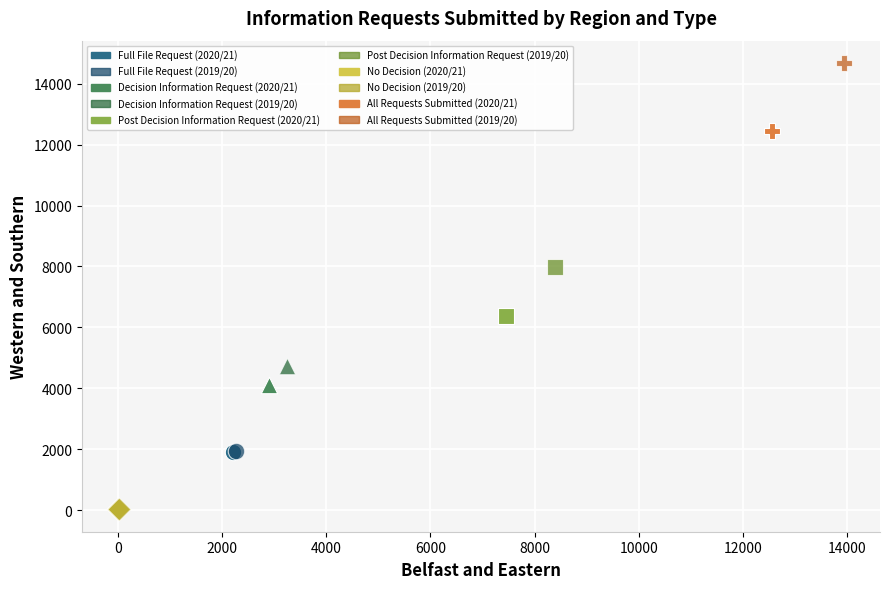

What are all the series names shown in the legend?

Full File Request (2020/21), Full File Request (2019/20), Decision Information Request (2020/21), Decision Information Request (2019/20), Post Decision Information Request (2020/21), Post Decision Information Request (2019/20), No Decision (2020/21), No Decision (2019/20), All Requests Submitted (2020/21), All Requests Submitted (2019/20)